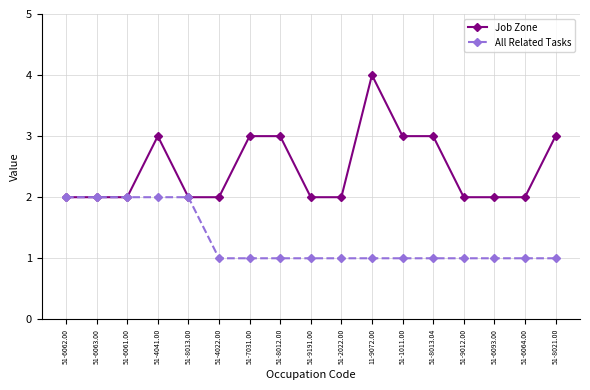

What is the label of the 2nd point from the right?

51-6064.00